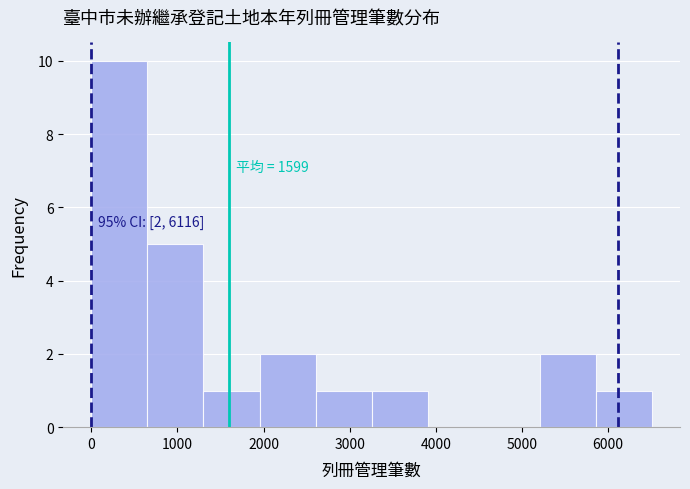

Over which range of the x-axis is the bar tallest?

0 to 700